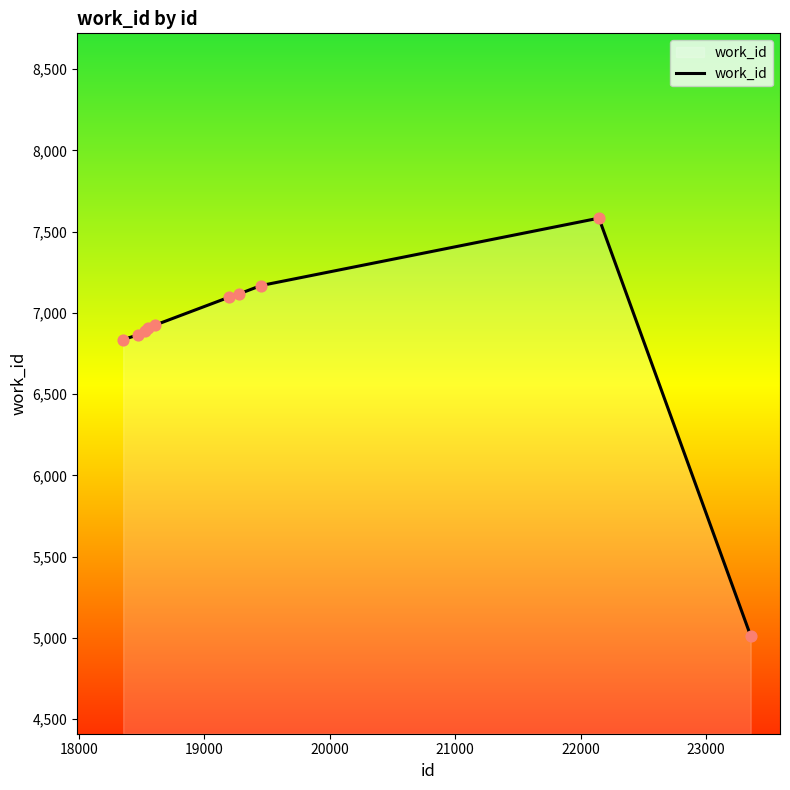

What is the difference between the maximum and minimum values?

2572